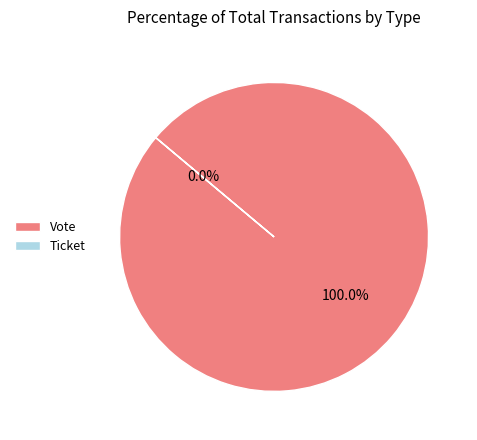

How many segments does this pie chart have?

2